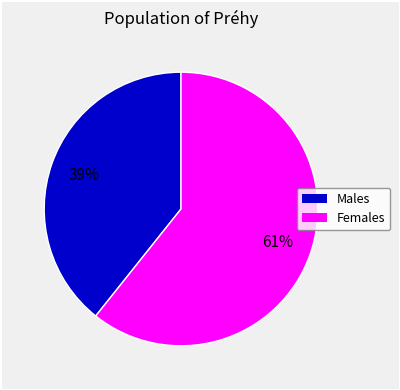

Is there any slice that represents more than half of the pie?

Yes